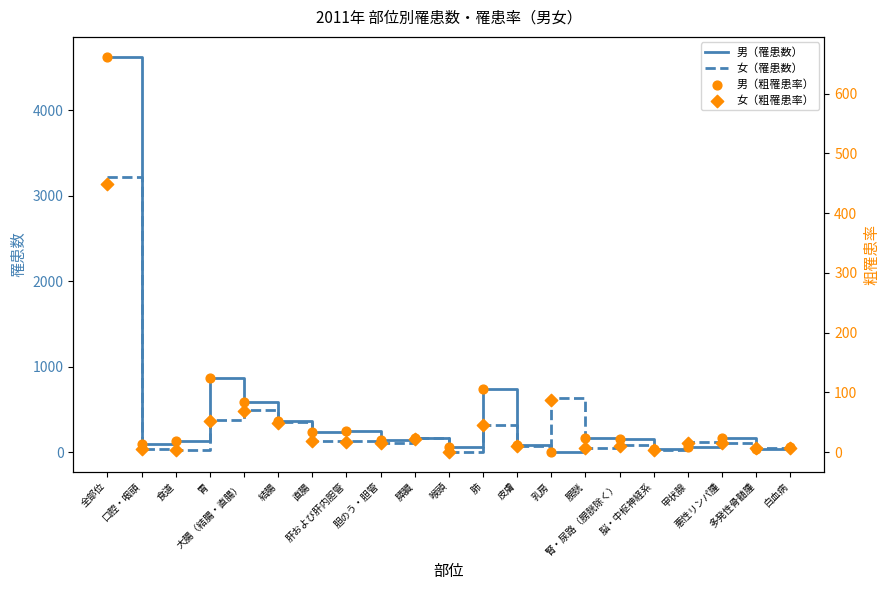

Which series has the largest Y range (max minus min)?

男（罹患数）